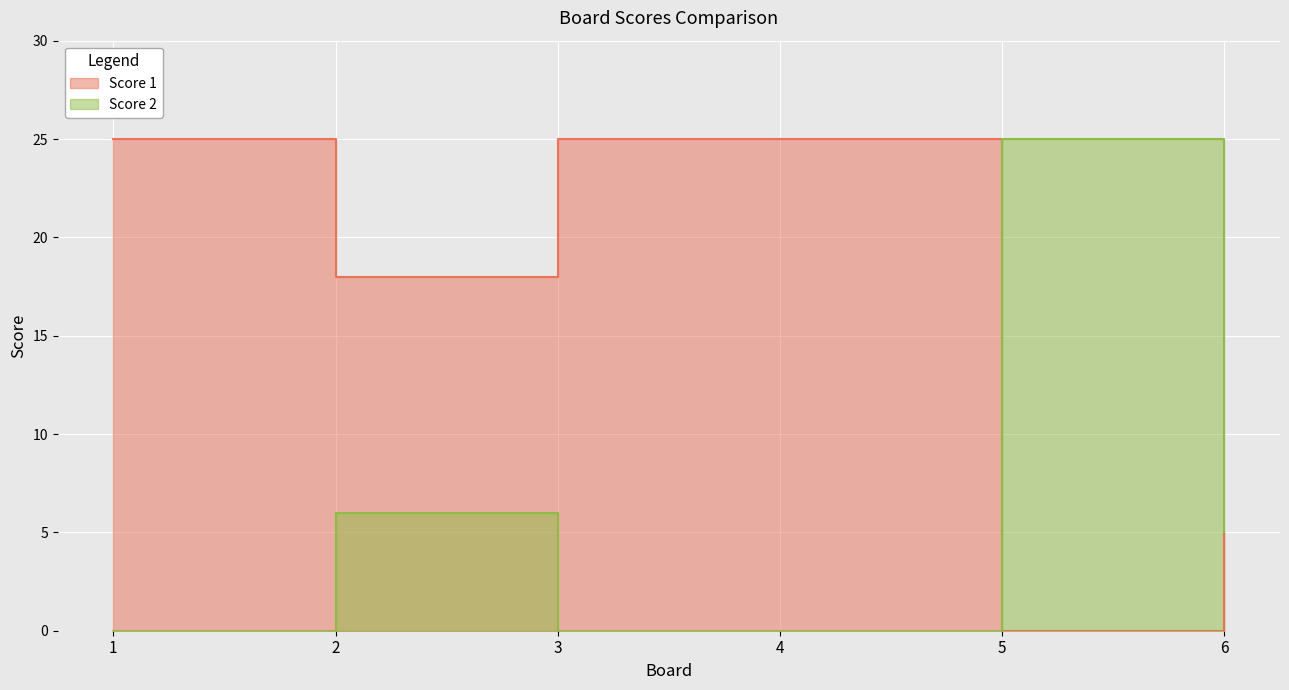

At which category does Score 1 reach its first local valley?

2